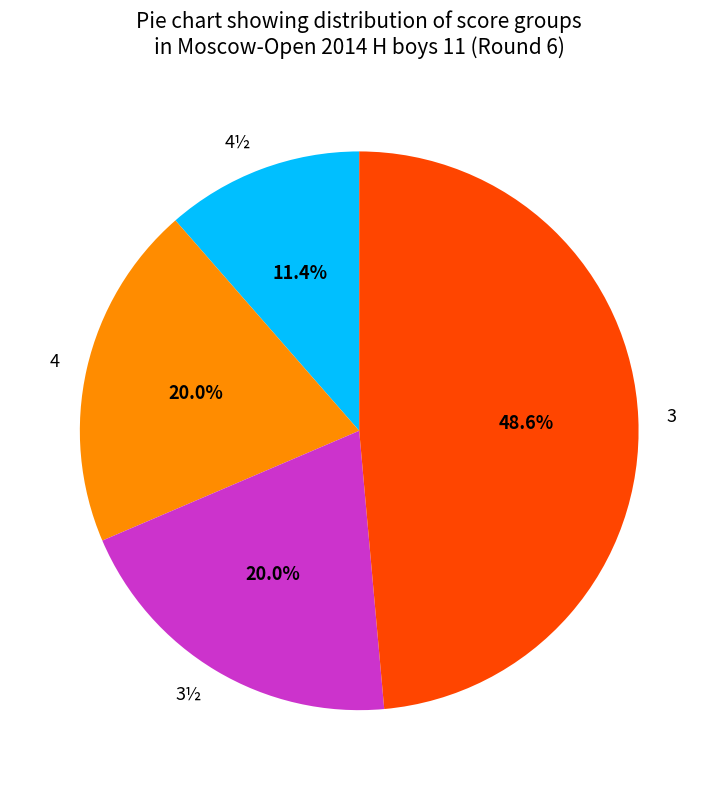

Approximately how many times larger is the value at 4 compared to 3?

0.4